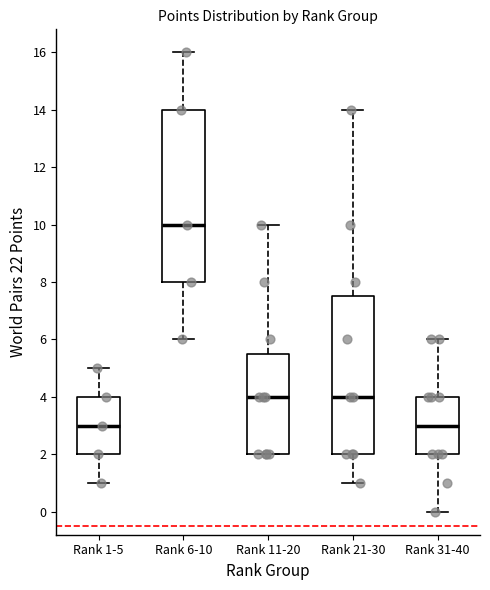

Comparing the boxes themselves (not the whiskers), which one is the tallest?

Rank 6-10